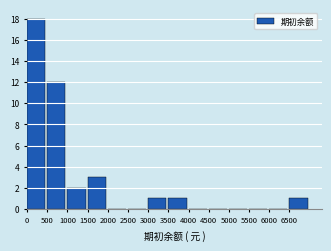

What is the height of the bar covering 500 to 1000 on the x-axis? The values are not printed on the chart, so give them approximately, as read against the axis.

12